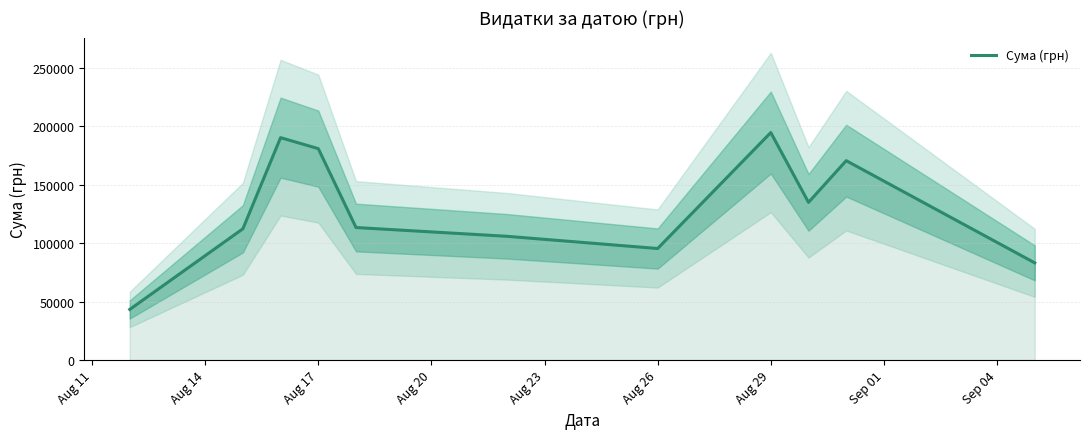

How many data points are less than 113464?

5